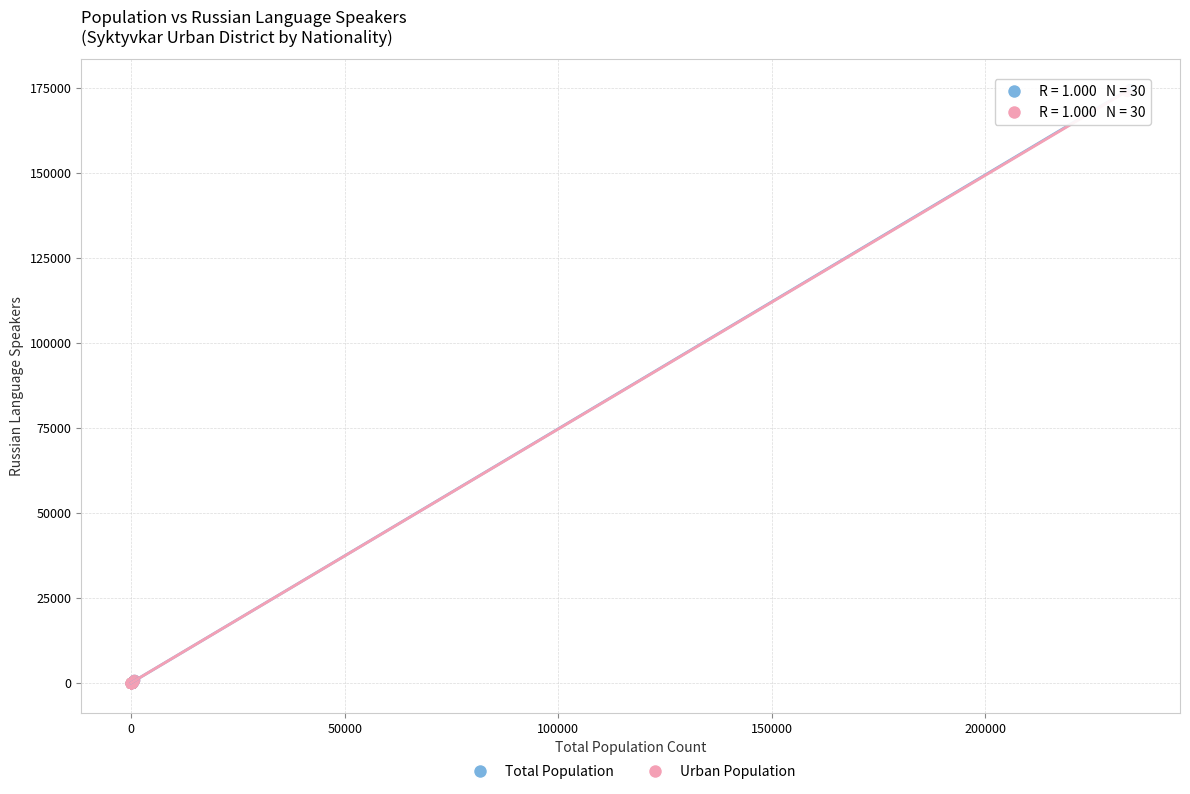

Which series has the widest spread of Y values?

Total Population